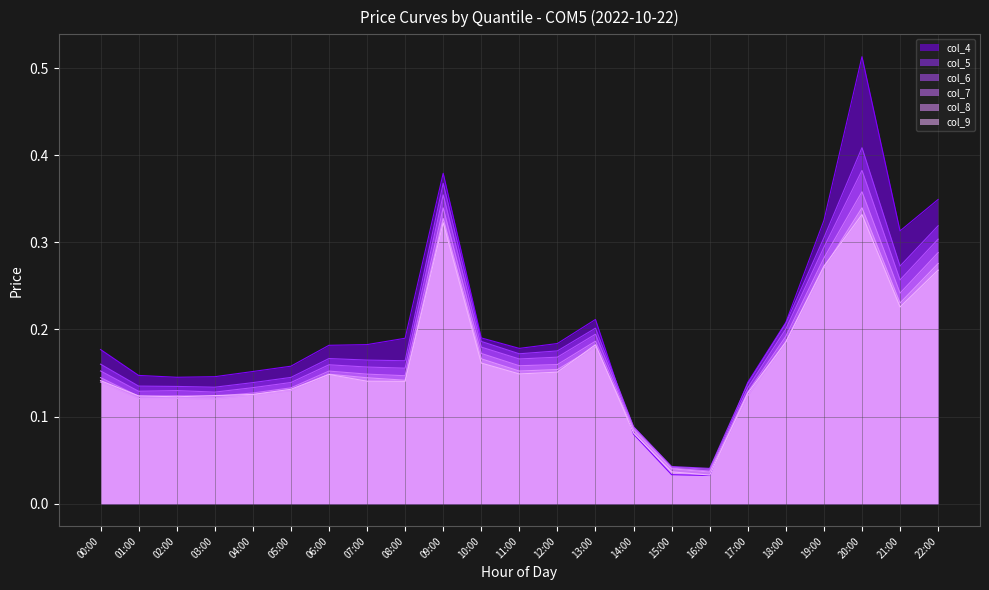

How many lines are shown in the chart?

6